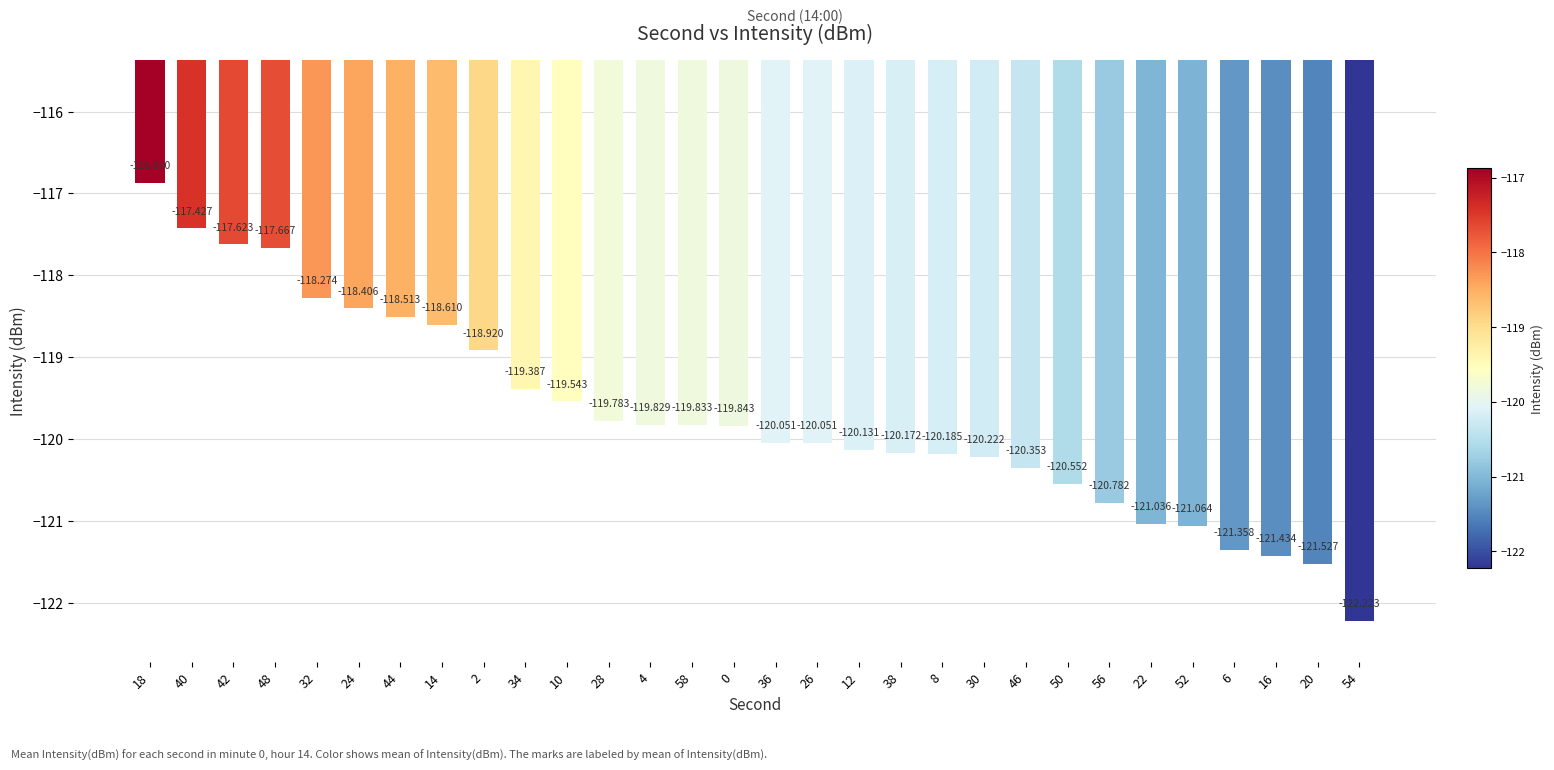

At which category does the chart reach its minimum across all series?

54